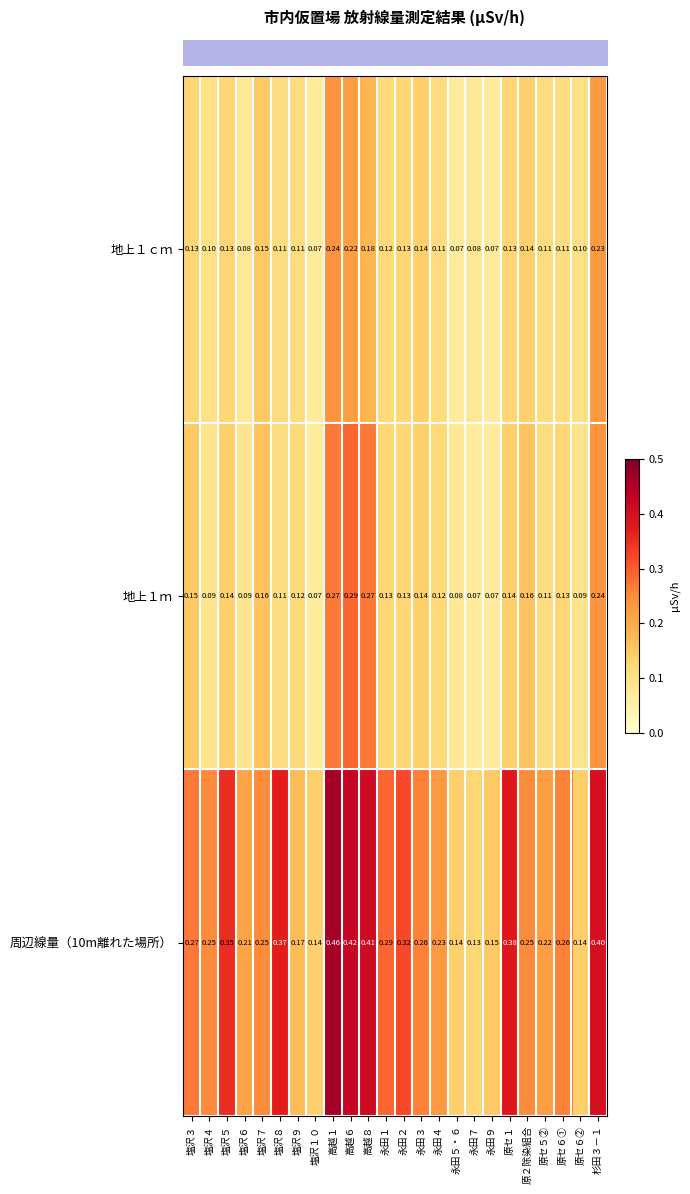

At which category is the sum across all series the highest?

高越１